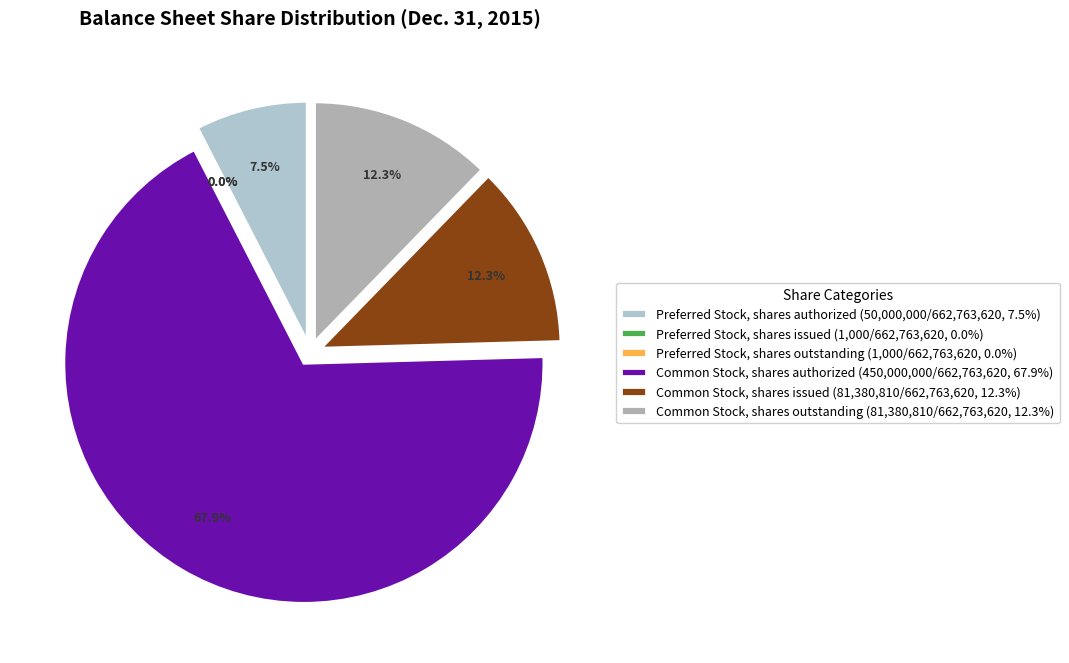

Is it true that Preferred Stock, shares authorized is 8% of the pie?

True